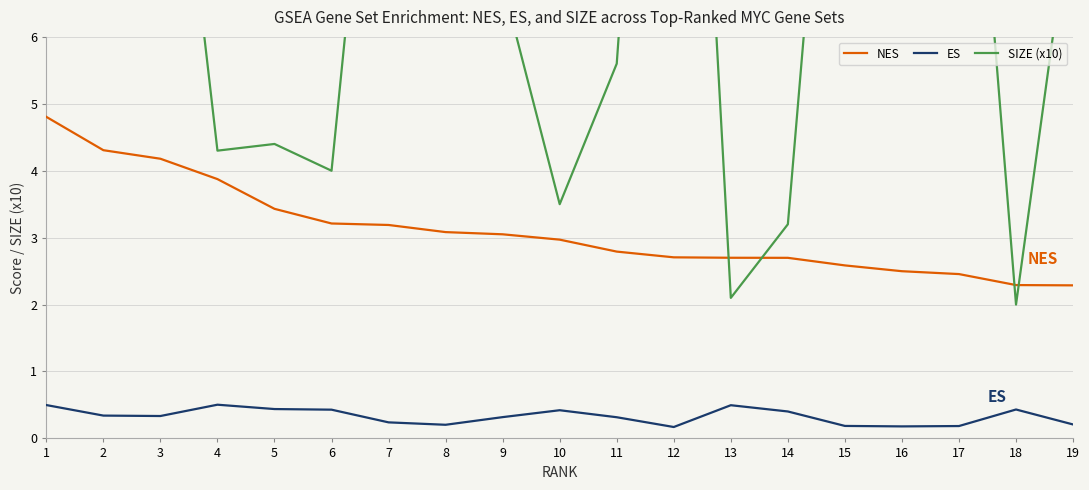

True or false: ES has more than 2 interior local peaks.

True